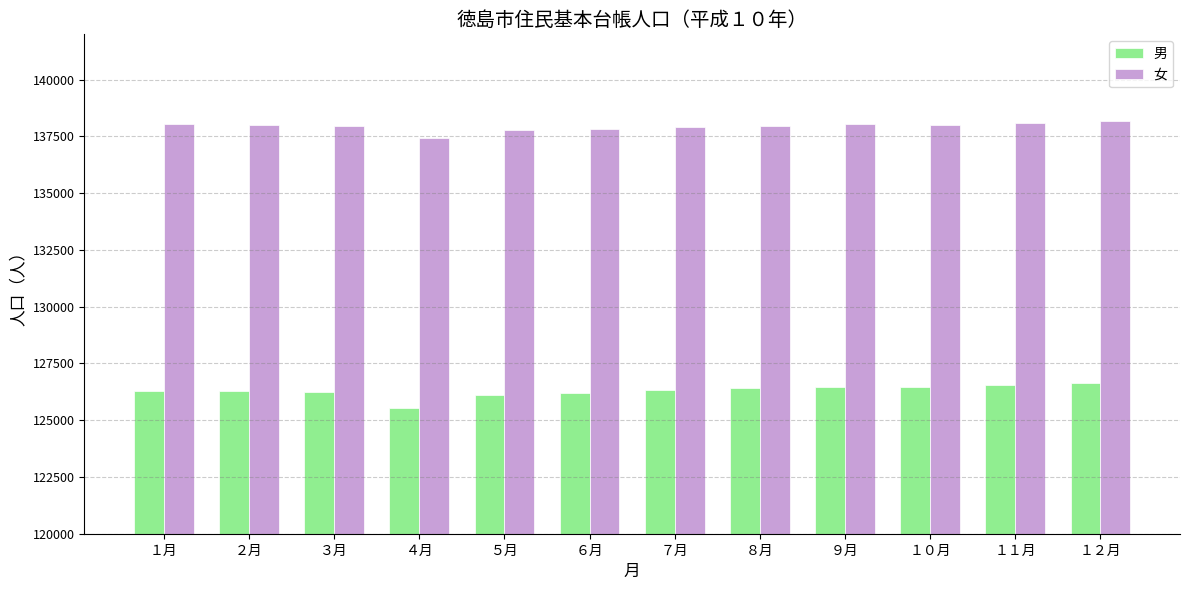

Rank the series by their average value, from highest to lowest.

女, 男